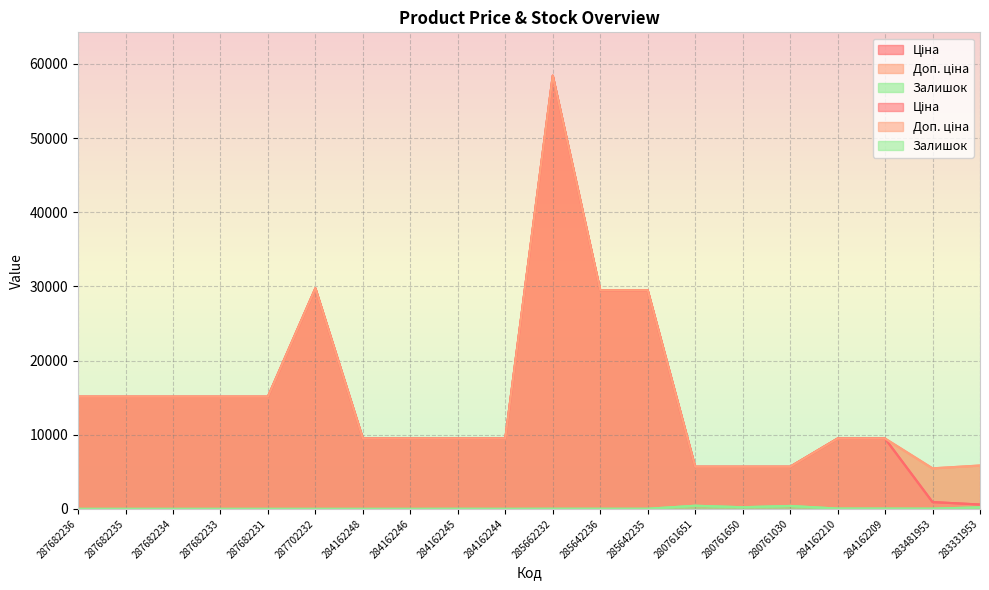

What is the total value across all series at 284162246?

18960.1